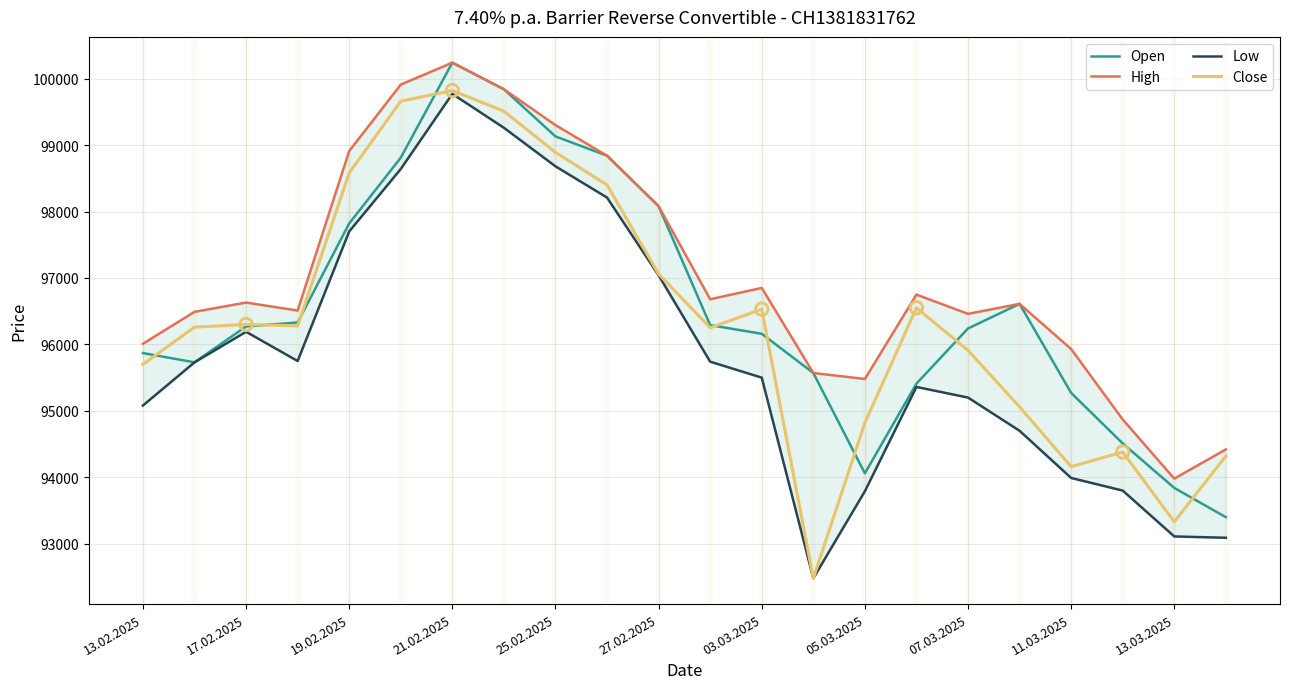

Is the value of Open at 11.03.2025 greater than the value of Close at 25.02.2025?

No